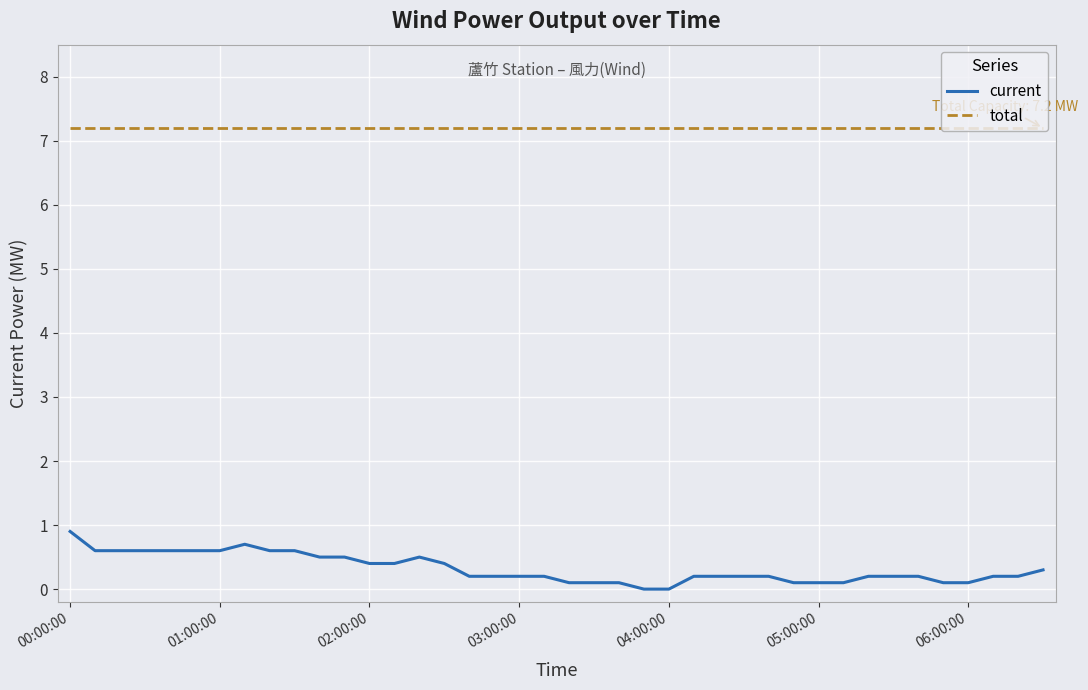

List the series in order of their peak value, lowest first.

current, total